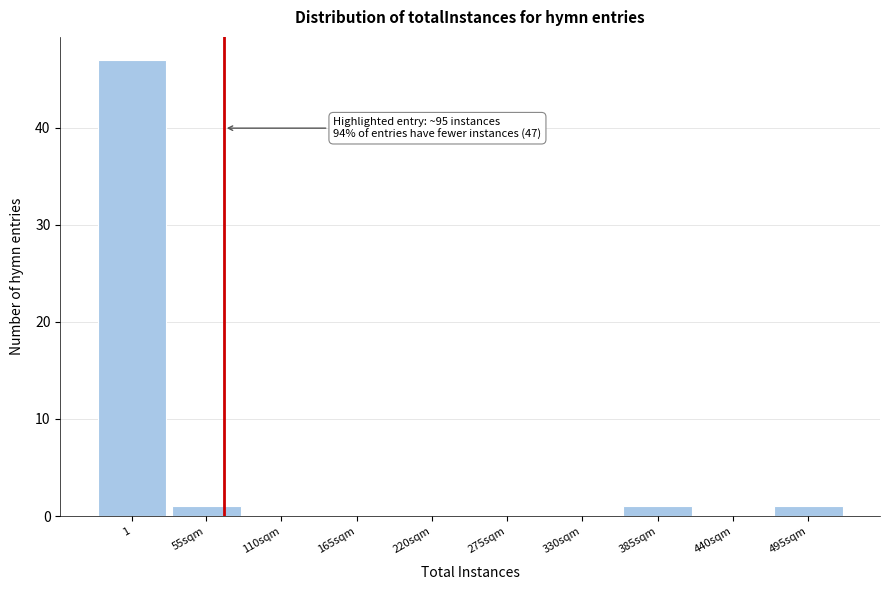

Reading left to right, transcribe all the data shown in this chart.

1=47	55sqm=1	110sqm=0	165sqm=0	220sqm=0	275sqm=0	330sqm=0	385sqm=1	440sqm=0	495sqm=1